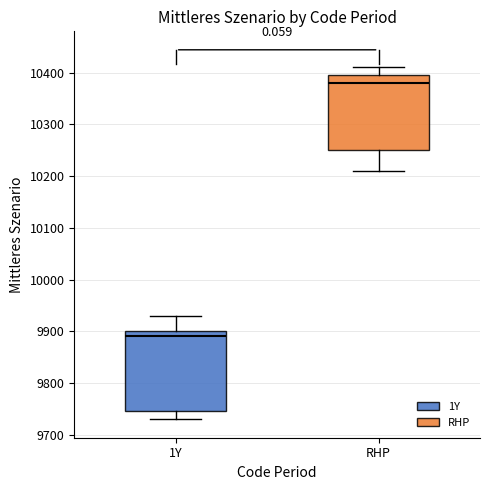

Reading left to right, read every box against the y-axis: the position of its median line, the range the box covers, and the ends of its whiskers. The values are not printed on the chart, so give them approximately, as read against the axis.

1Y: median 9890, box 9750 to 9900, whiskers 9730 to 9930
RHP: median 10380, box 10250 to 10400, whiskers 10210 to 10410